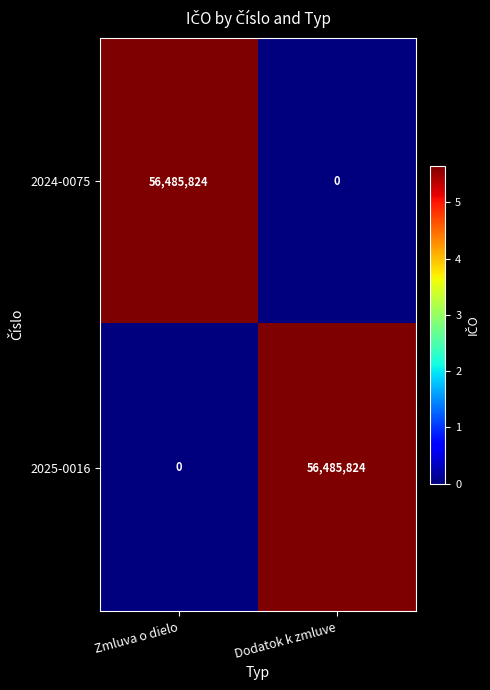

What is the sum of the 2024-0075 values at Zmluva o dielo and Dodatok k zmluve?

56485824